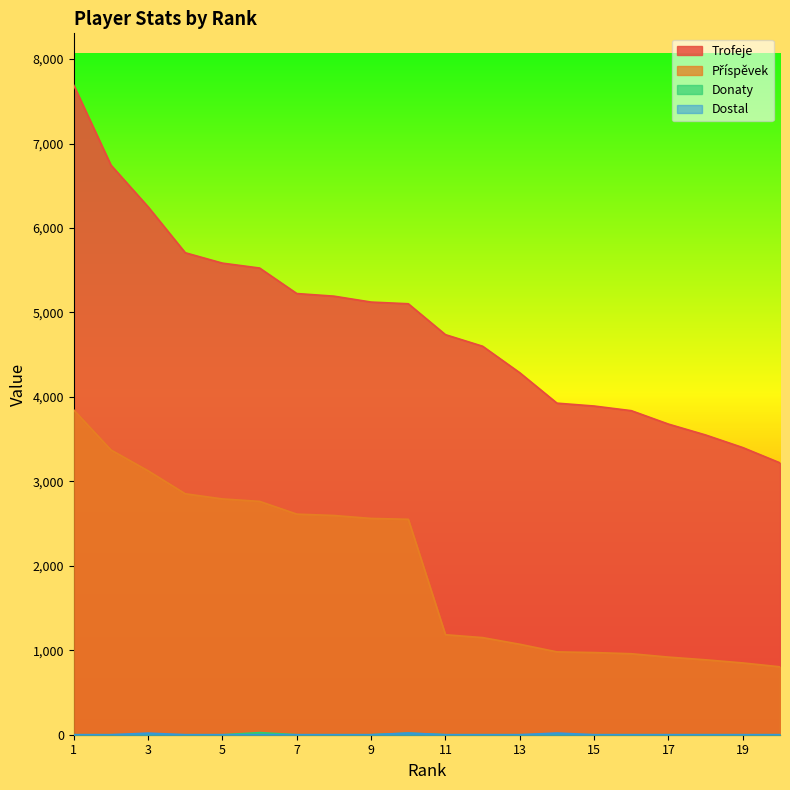

True or false: Trofeje has a value of 2891 at 1.

False